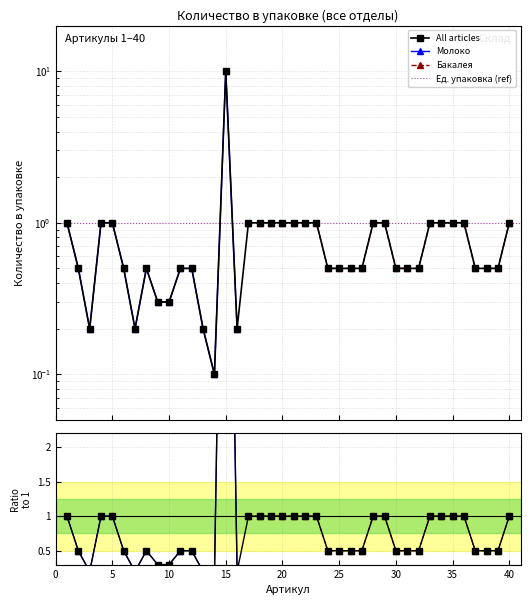

Does the chart have visible grid lines?

Yes